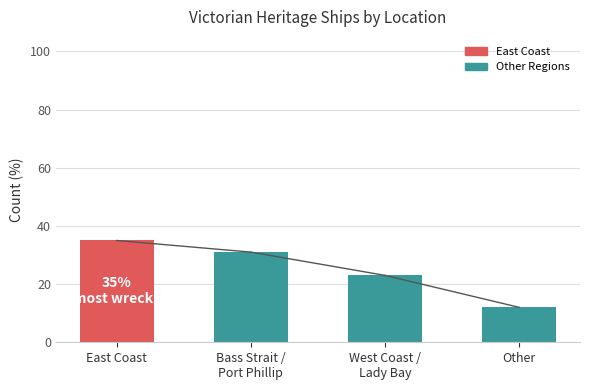

What is the value of the 3rd bar from the left?

23